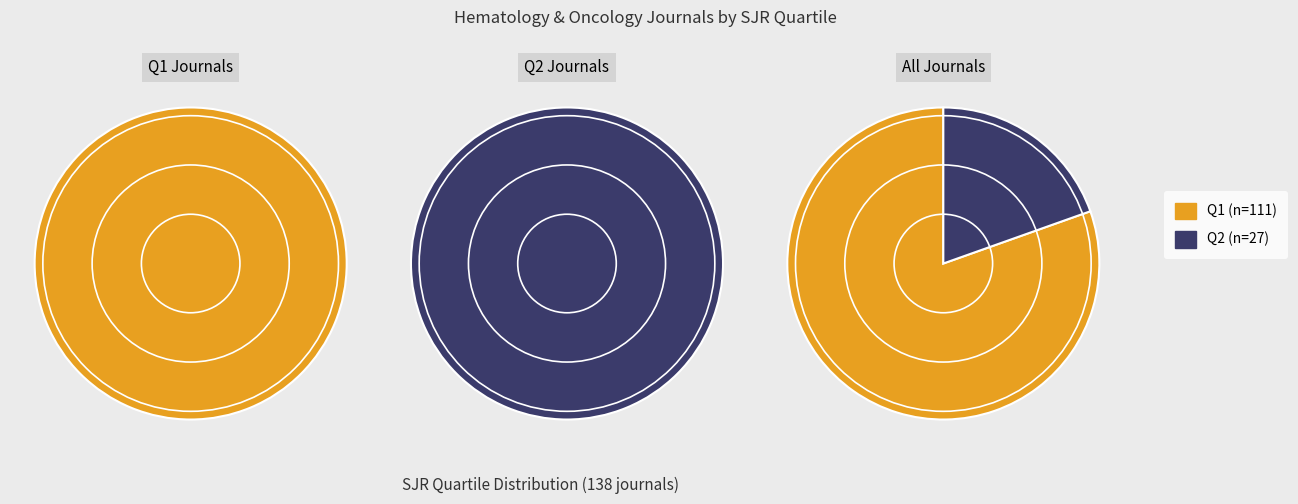

What is the largest slice in the pie chart?

Q1